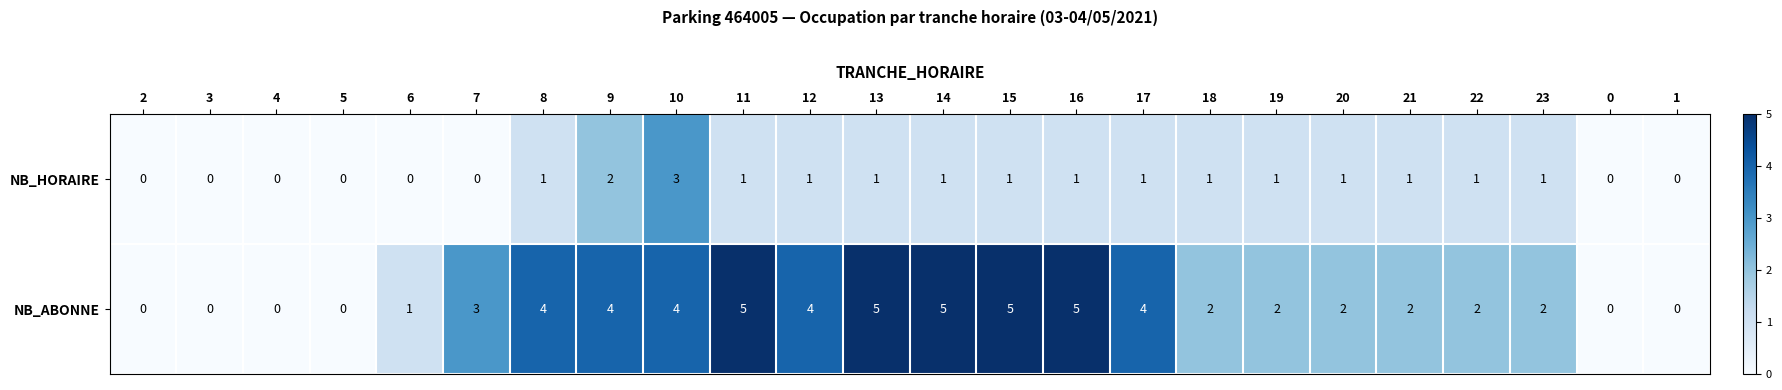

How many NB_ABONNE values are between 1 and 4?

13